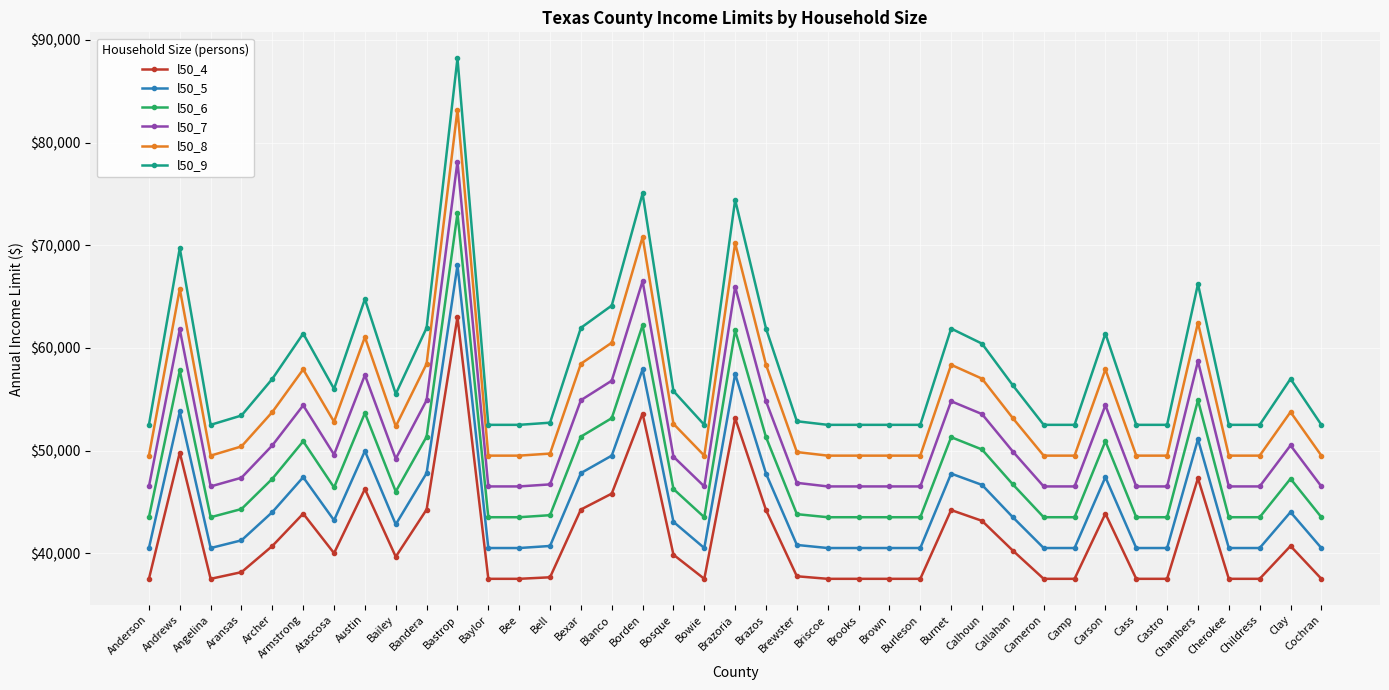

At which category does l50_5 reach its first local peak?

Andrews